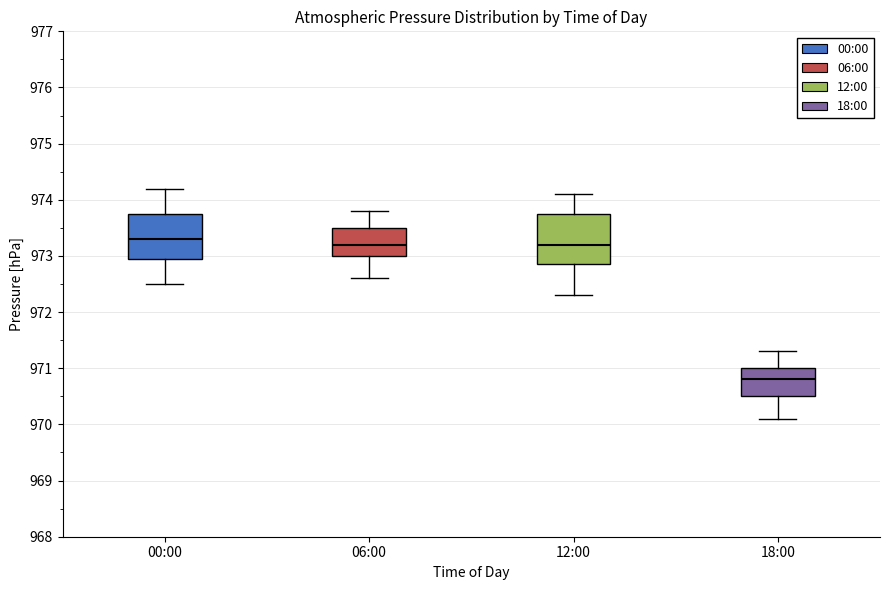

Which box has the lowest median line?

18:00